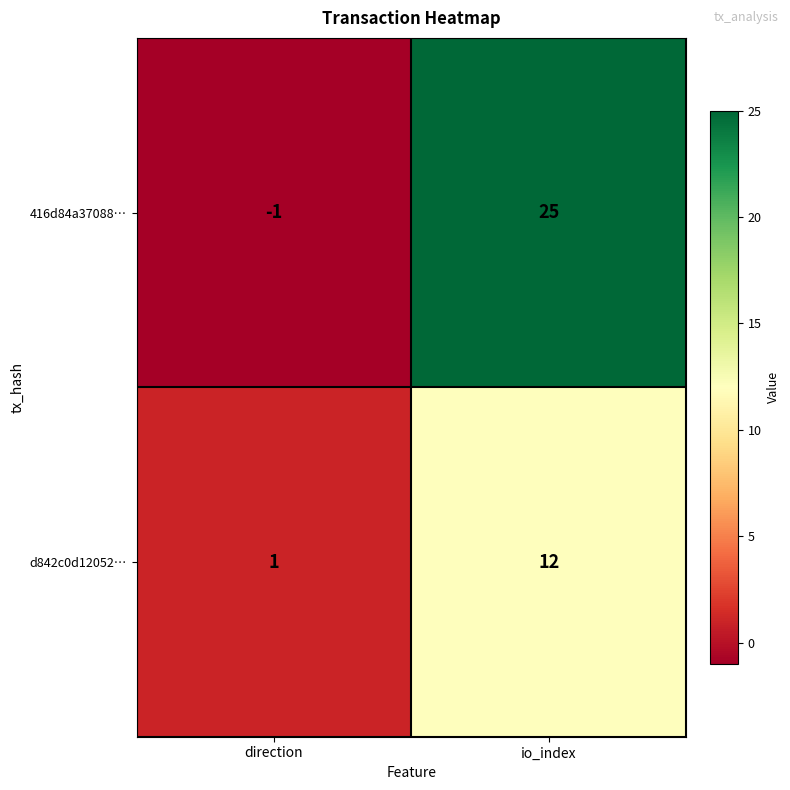

Reading left to right, transcribe all the data shown in this chart.

416d84a37088…: direction=-1	io_index=25
d842c0d12052…: direction=1	io_index=12